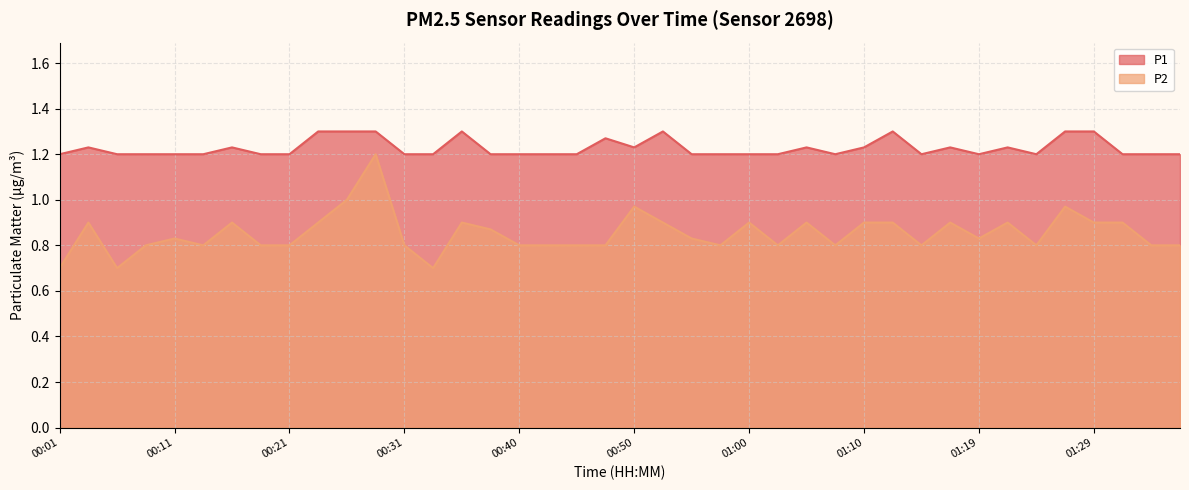

What value does the P1 series have at 00:26?

1.3